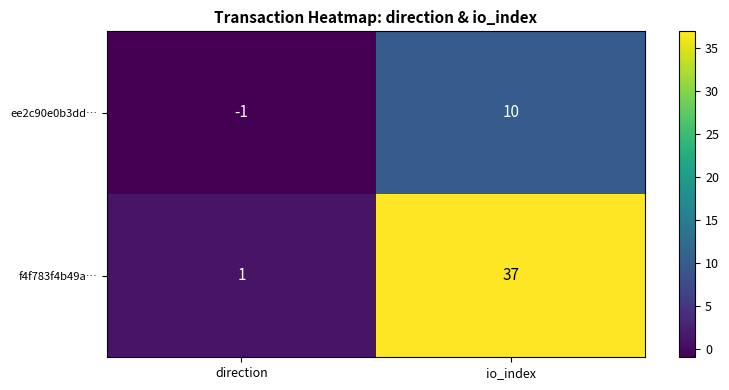

The value of ee2c90e0b3dd… at io_index is 18. True or false?

False